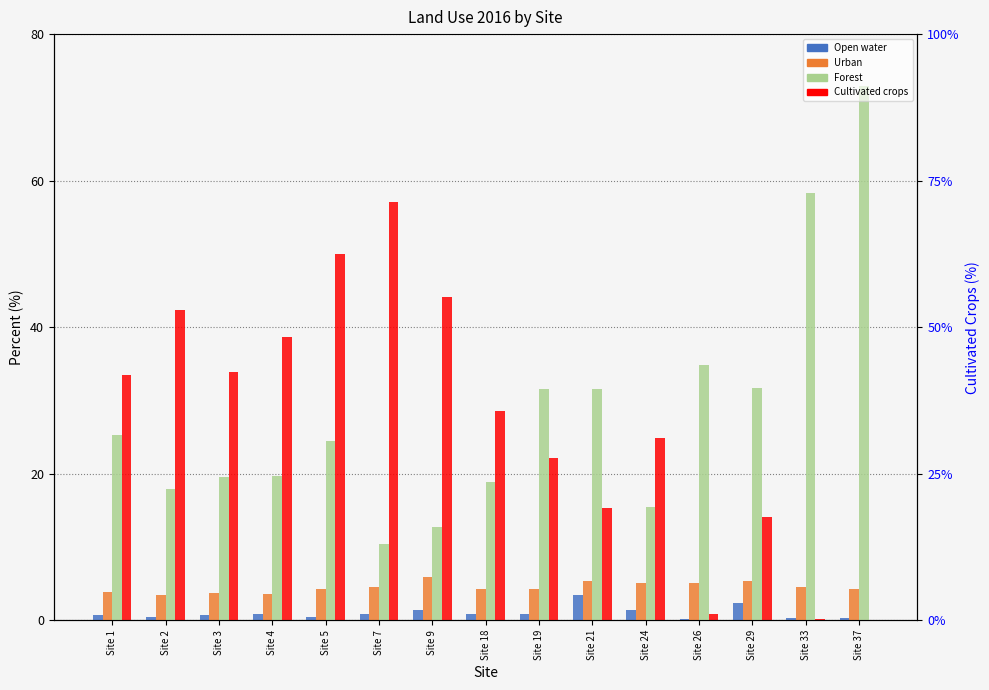

Which series has the widest spread of values?

Forest